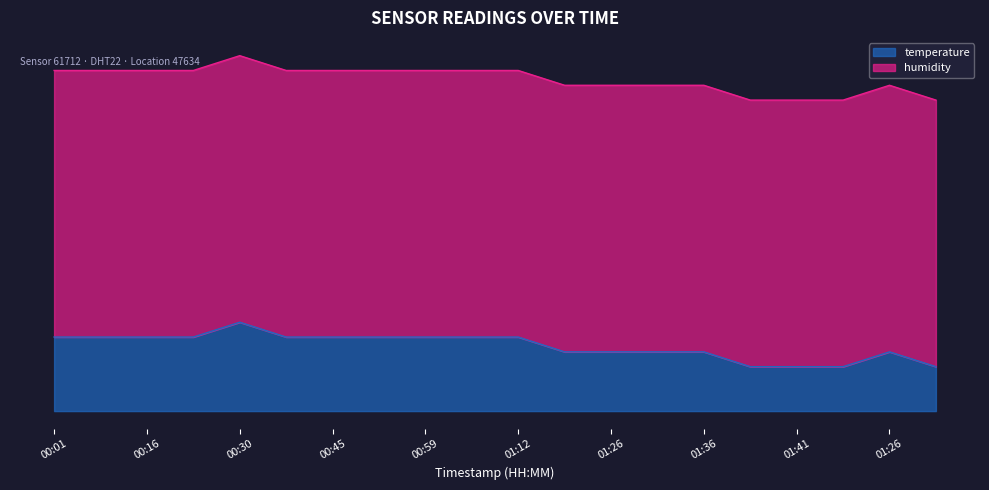

Rank the categories by value from highest to lowest.

00:30, 00:01, 00:08, 00:16, 00:23, 00:37, 00:45, 00:52, 00:59, 01:07, 01:12, 01:20, 01:26, 01:31, 01:36, 01:26, 01:38, 01:41, 01:43, 01:31